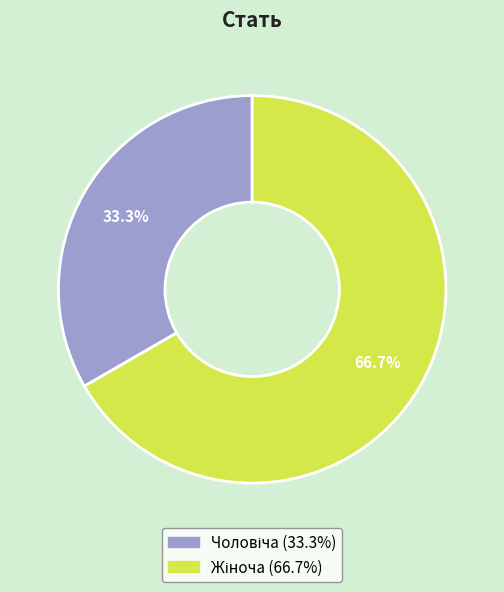

Does any single category account for the majority?

Yes